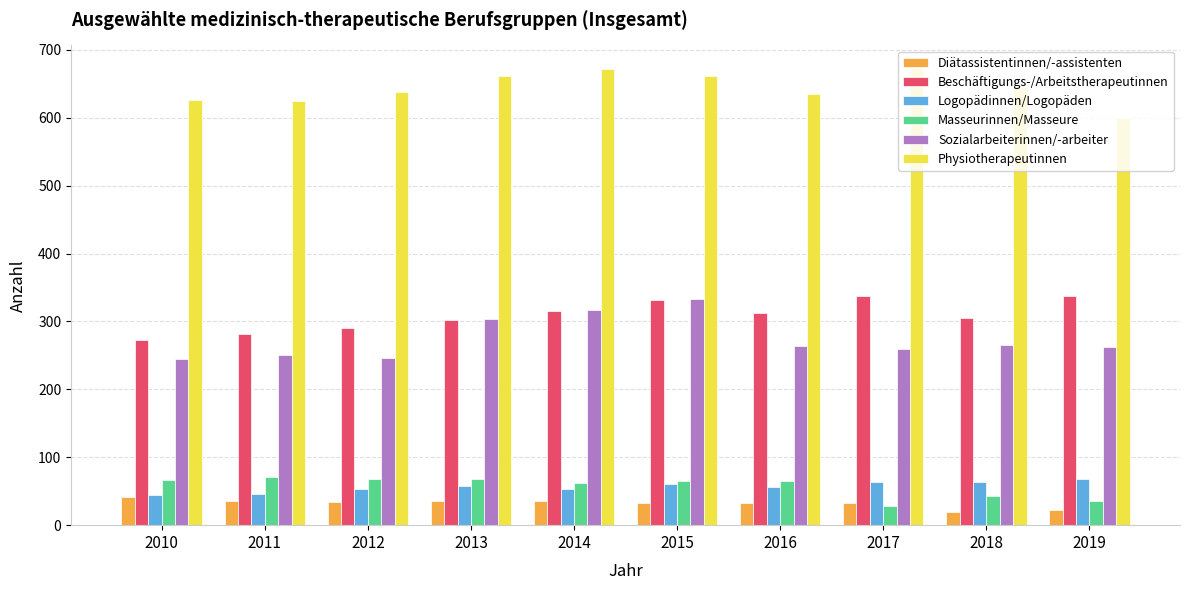

What is the sum of all Logopädinnen/Logopäden values?

567